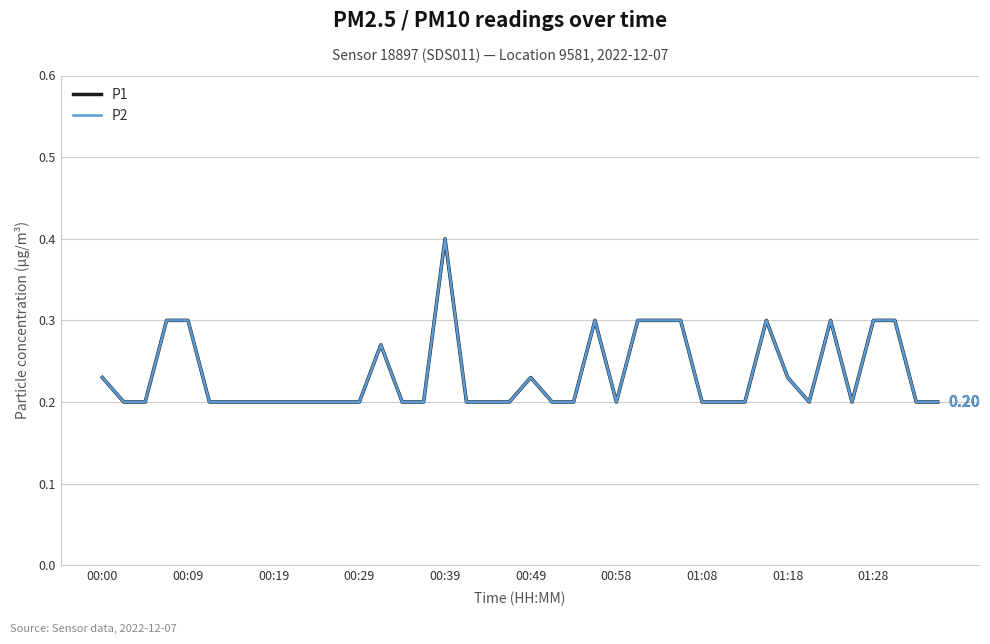

Reading left to right, what are all the values shown in this chart?

P1: 0.2	0.2	0.2	0.3	0.3	0.2	0.2	0.2	0.2	0.2	0.2	0.2	0.2	0.3	0.2	0.2	0.4	0.2	0.2	0.2	0.2	0.2	0.2	0.3	0.2	0.3	0.3	0.3	0.2	0.2	0.2	0.3	0.2	0.2	0.3	0.2	0.3	0.3	0.2	0.2
P2: 0.2	0.2	0.2	0.3	0.3	0.2	0.2	0.2	0.2	0.2	0.2	0.2	0.2	0.3	0.2	0.2	0.4	0.2	0.2	0.2	0.2	0.2	0.2	0.3	0.2	0.3	0.3	0.3	0.2	0.2	0.2	0.3	0.2	0.2	0.3	0.2	0.3	0.3	0.2	0.2